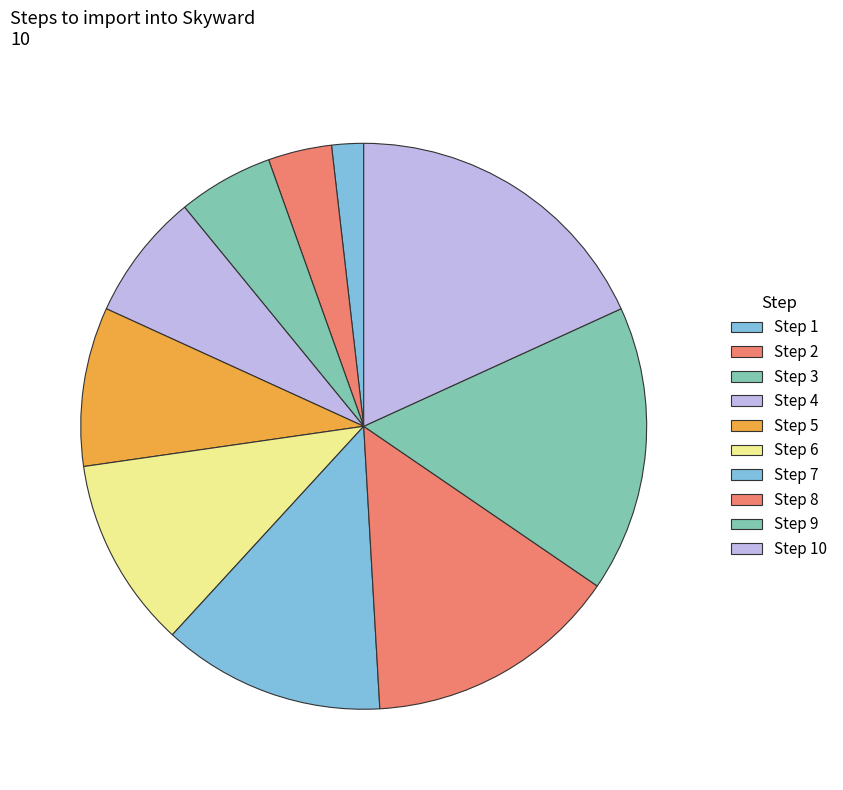

What is the largest slice in the pie chart?

Step 10